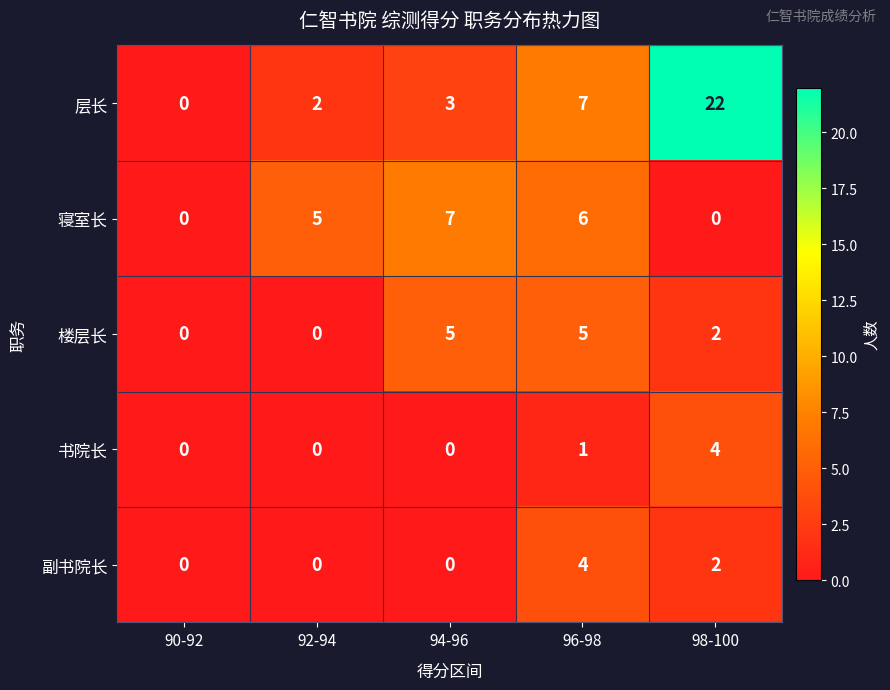

How many categories are shown in the chart?

5